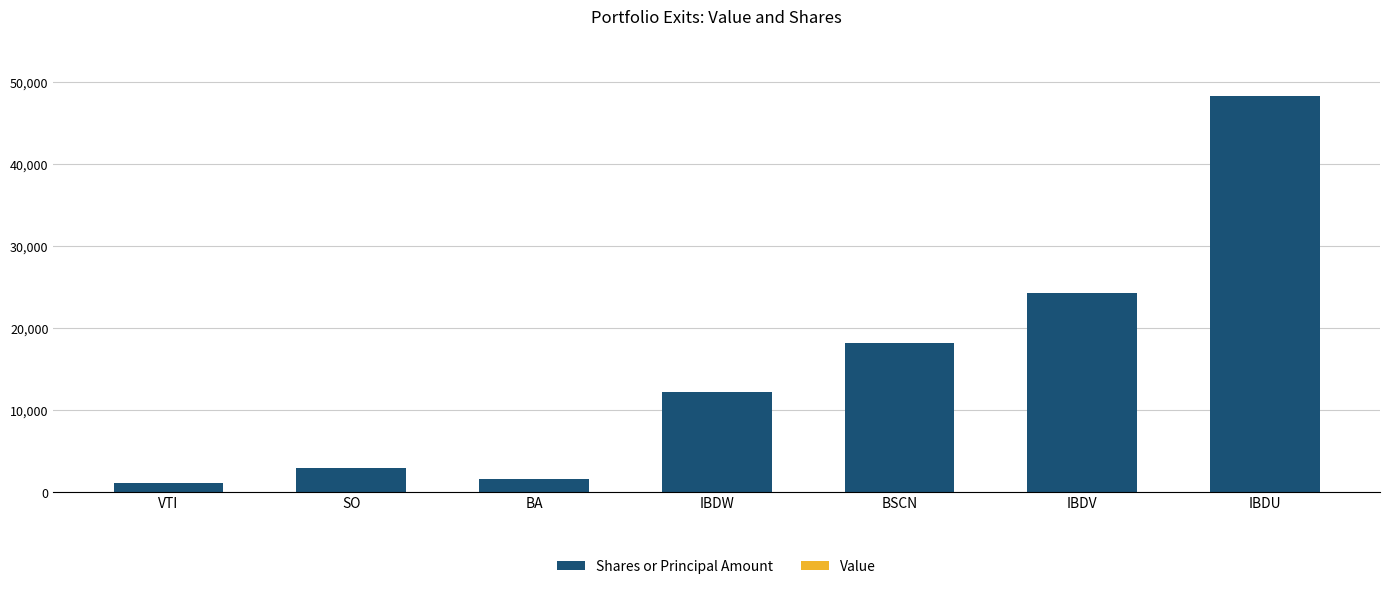

Reading left to right, what are all the values shown in this chart?

VTI=1093	SO=2965	BA=1660	IBDW=12265	BSCN=18203	IBDV=24312	IBDU=48321